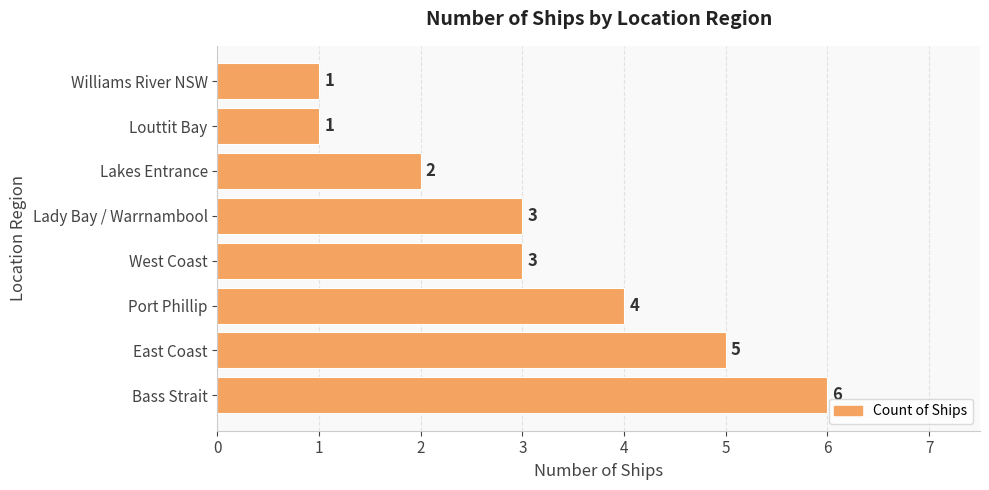

How many values are between 2 and 5?

5